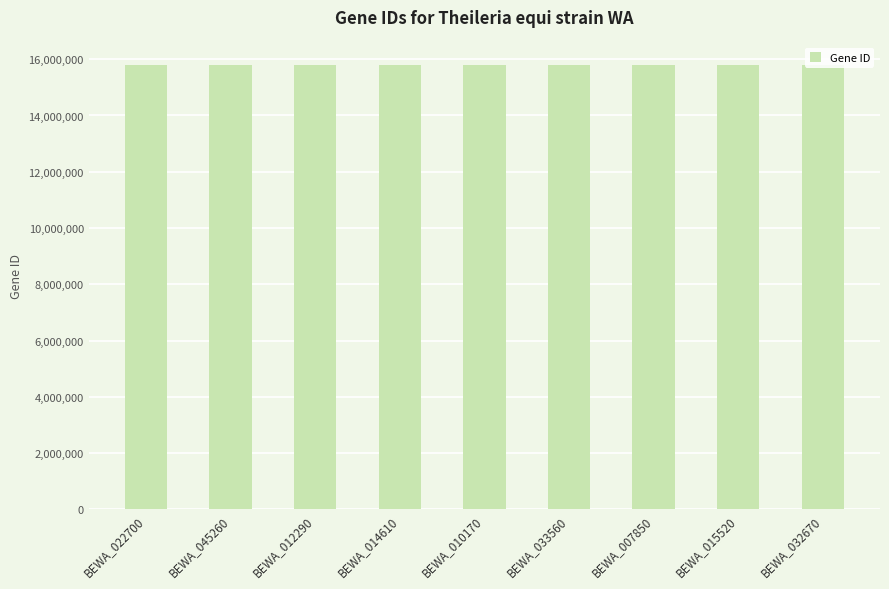

How many distinct data groups are displayed?

1